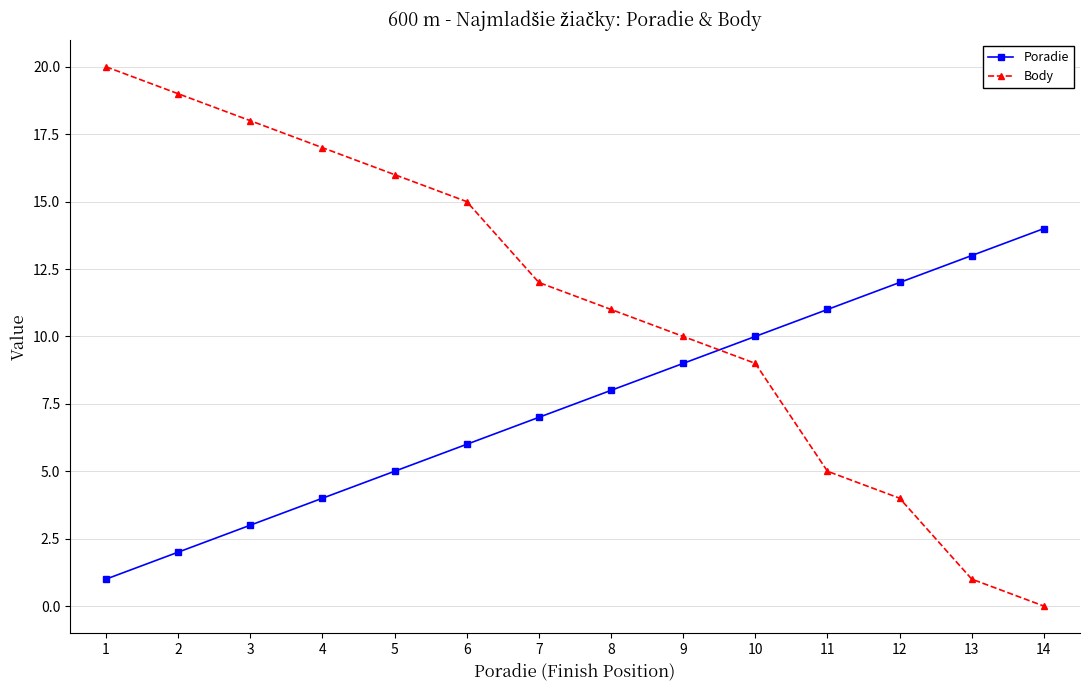

List the series in order of their peak value, lowest first.

Poradie, Body